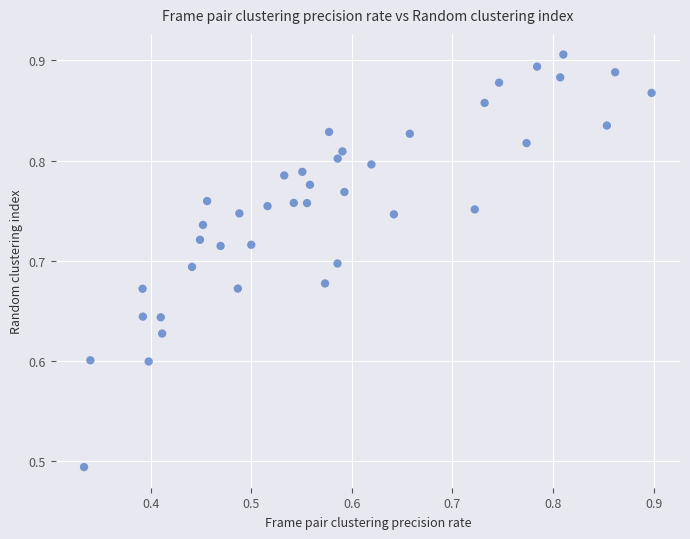

What is the range of Y values (max minus min)?

0.4